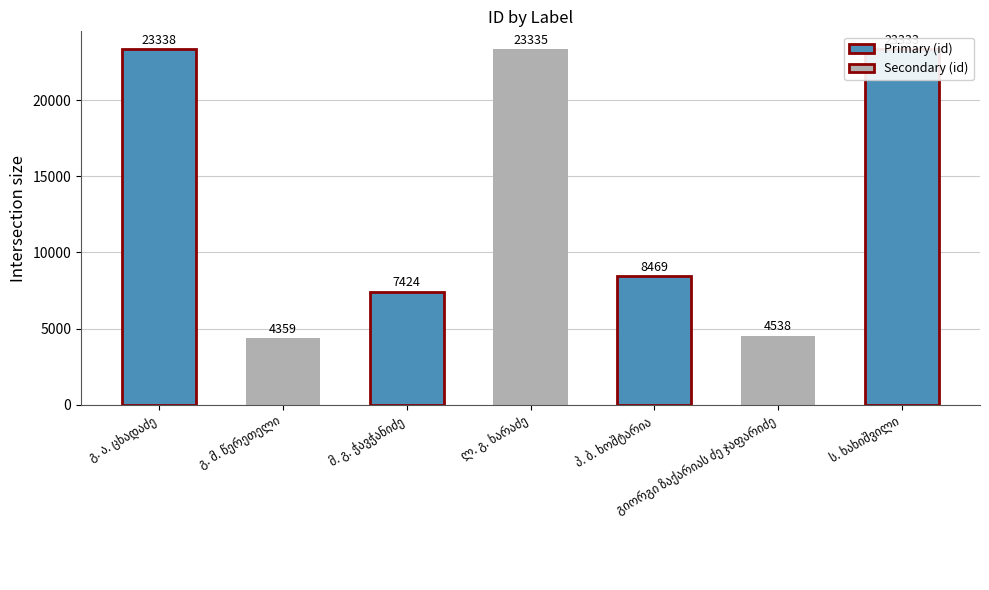

What is the difference between the maximum and minimum values?

18979